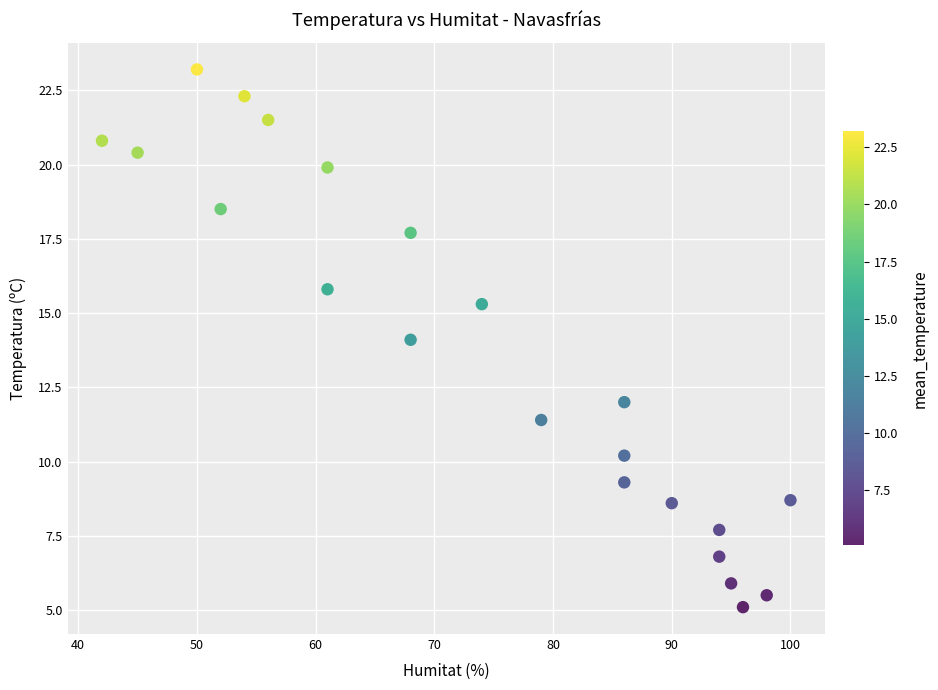

What is the range of X values (max minus min)?

58.0